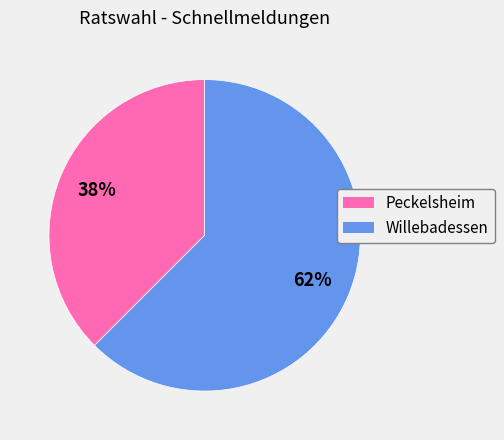

How many segments does this pie chart have?

2